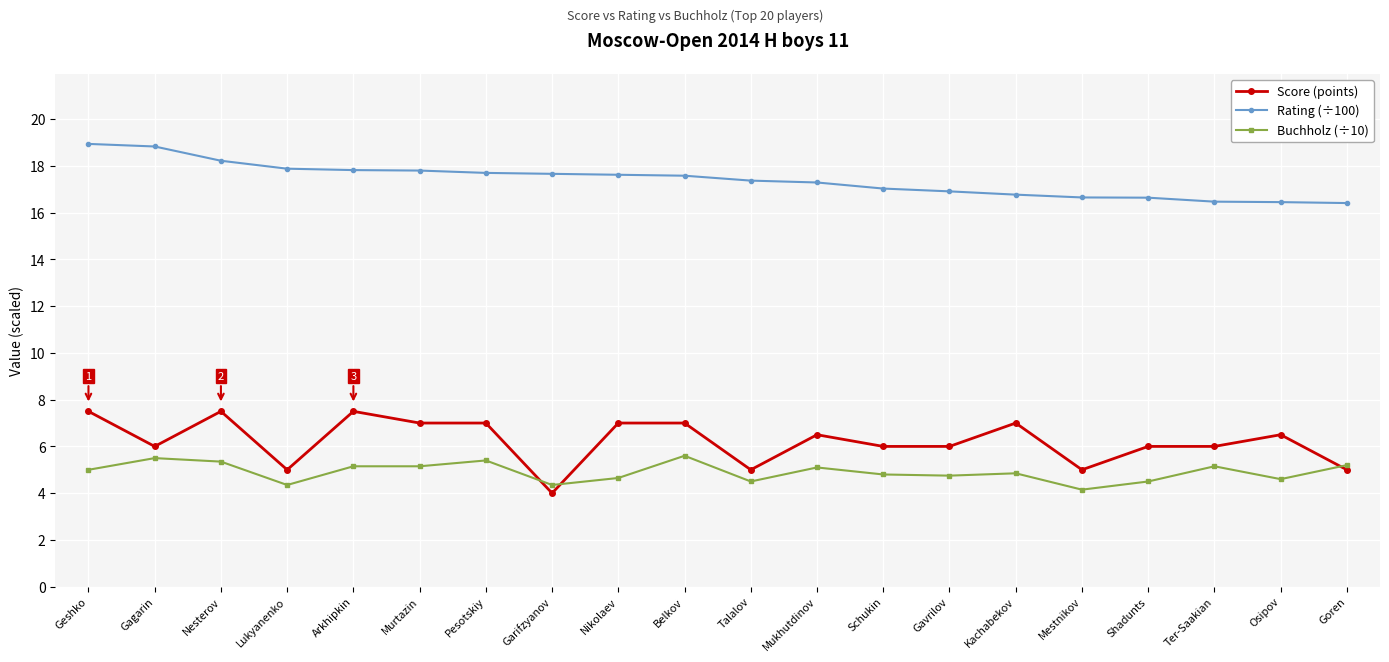

What is the value of the Buchholz (÷10) point at the 11th from the left?

4.5